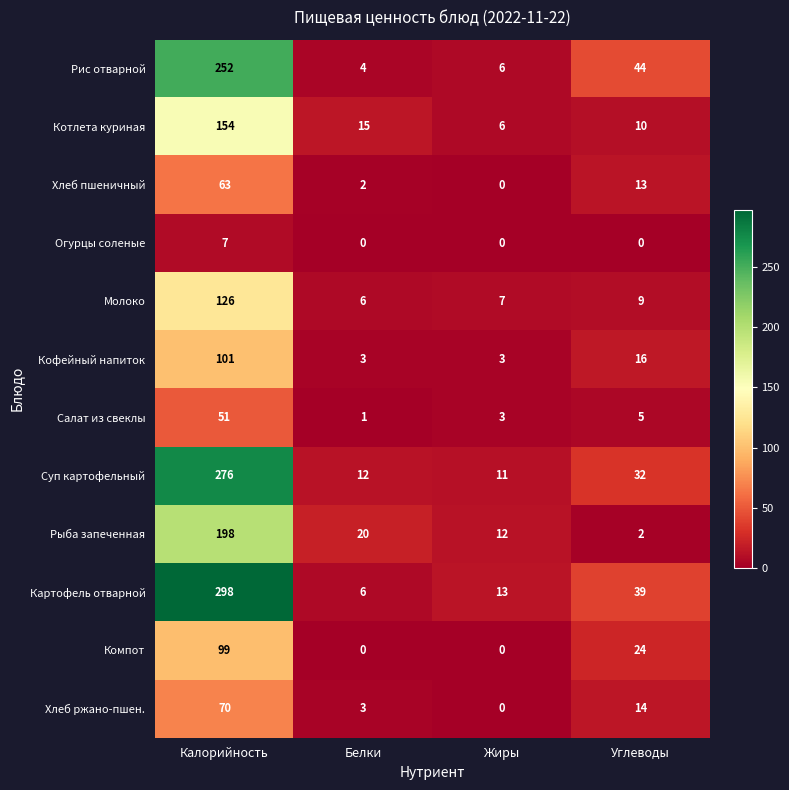

At how many categories does at least one series exceed 220?

1